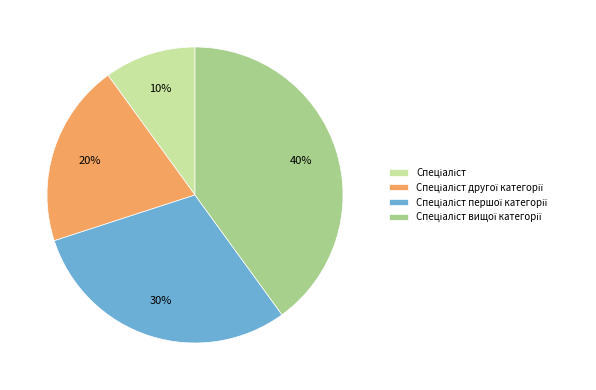

To the nearest percent, what is the difference between the largest and smallest slice percentages?

30%